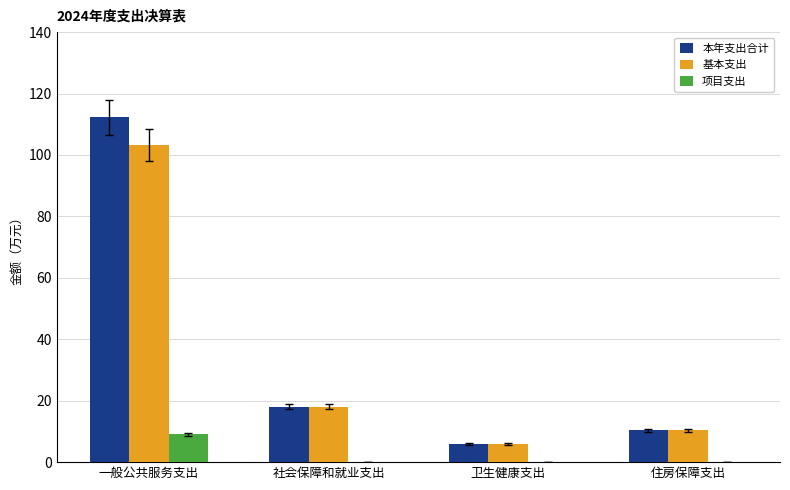

What is the sum of all 项目支出 values?

9.0